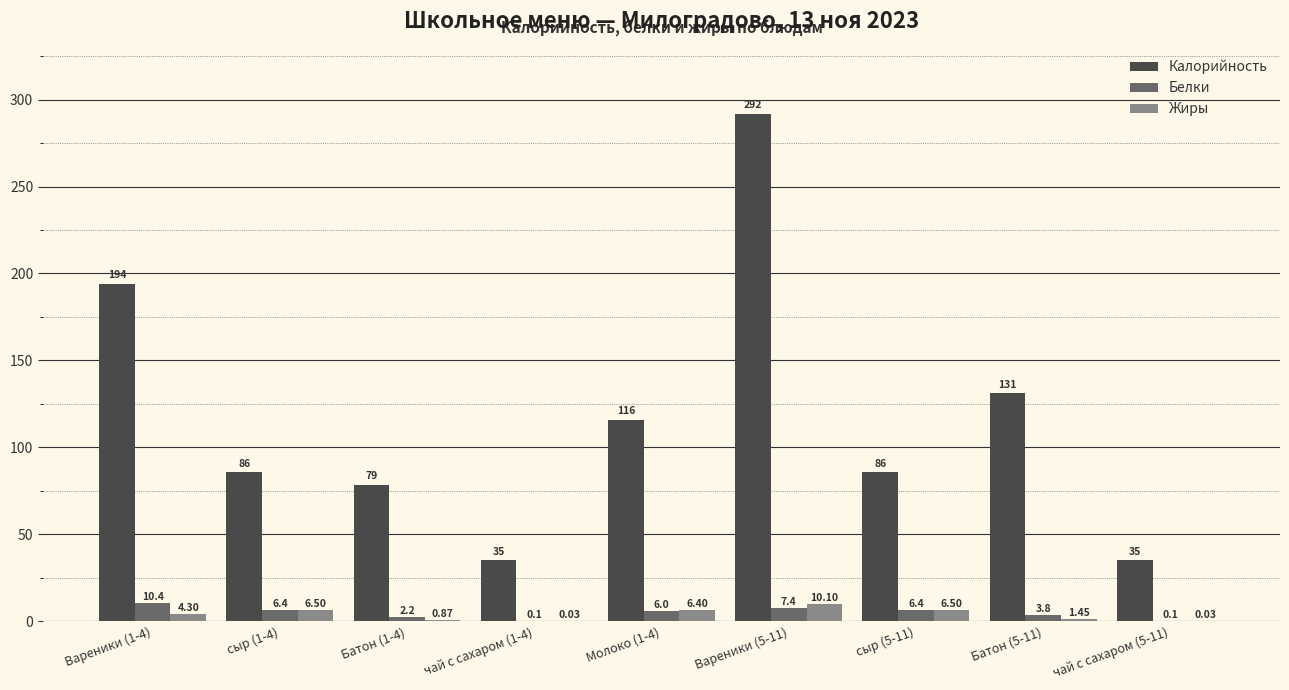

Which series changed the most between Молоко (1-4) and сыр (5-11)?

Калорийность